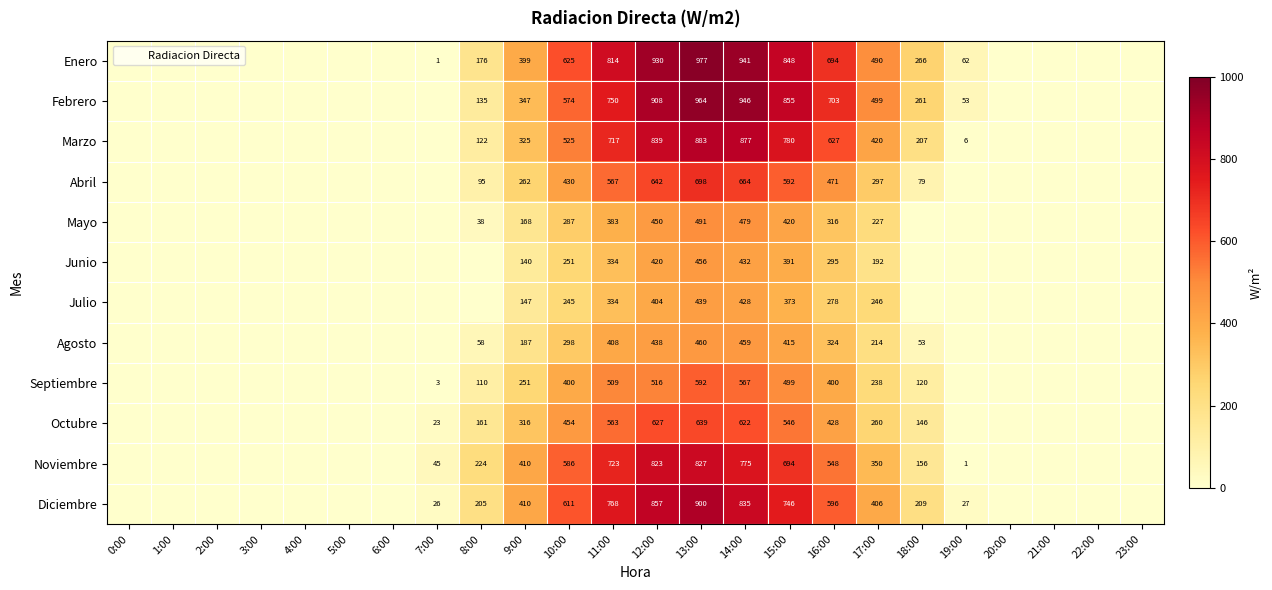

How many data points does each series have?

24